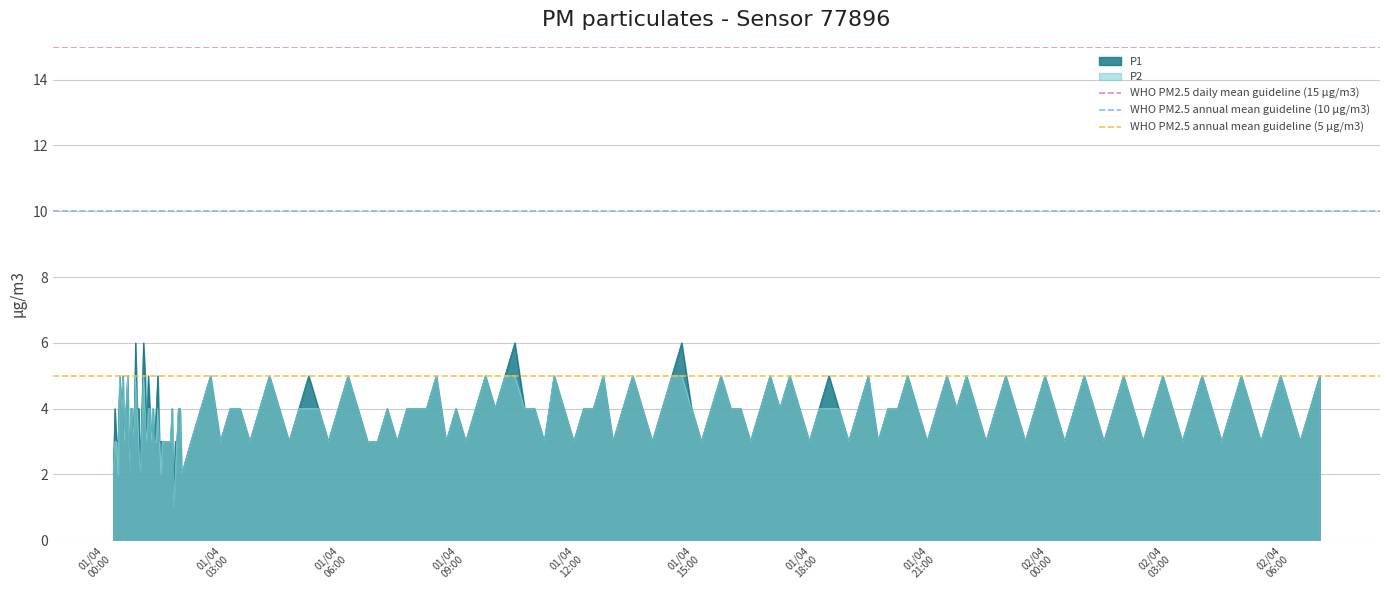

Where is WHO PM2.5 annual mean guideline (10 µg/m3) nearest to the value 10?

01/04
00:00